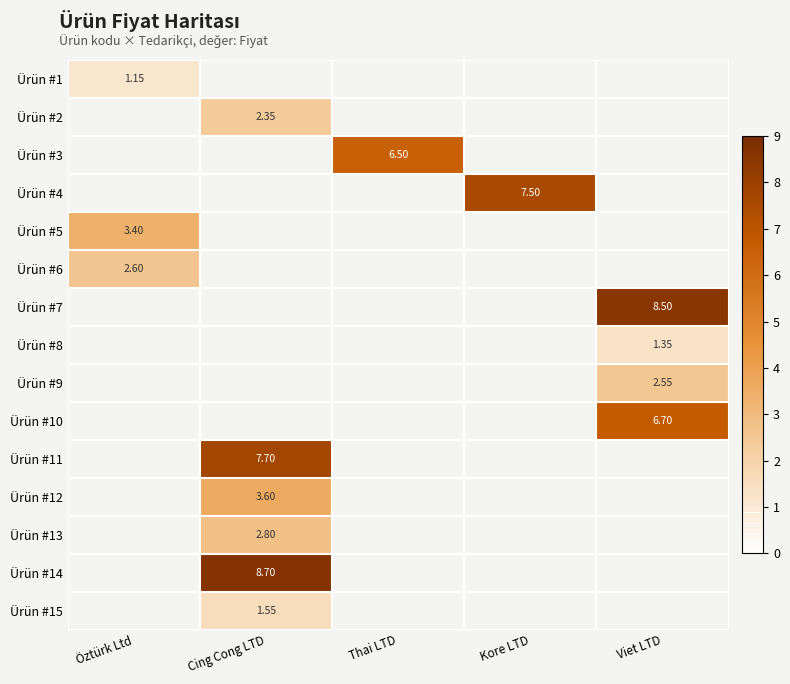

Is the value of Ürün #14 at Cing Cong LTD greater than the value of Ürün #4 at Kore LTD?

Yes